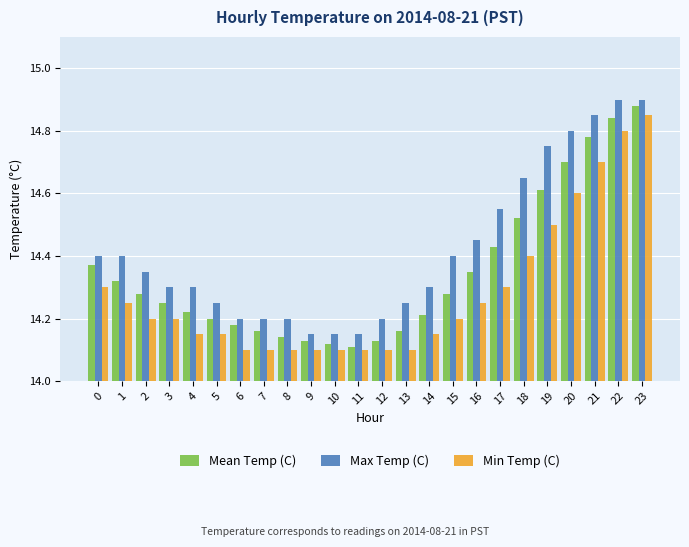

What is the difference between the second highest and minimum values in the Min Temp (C) series?

0.7